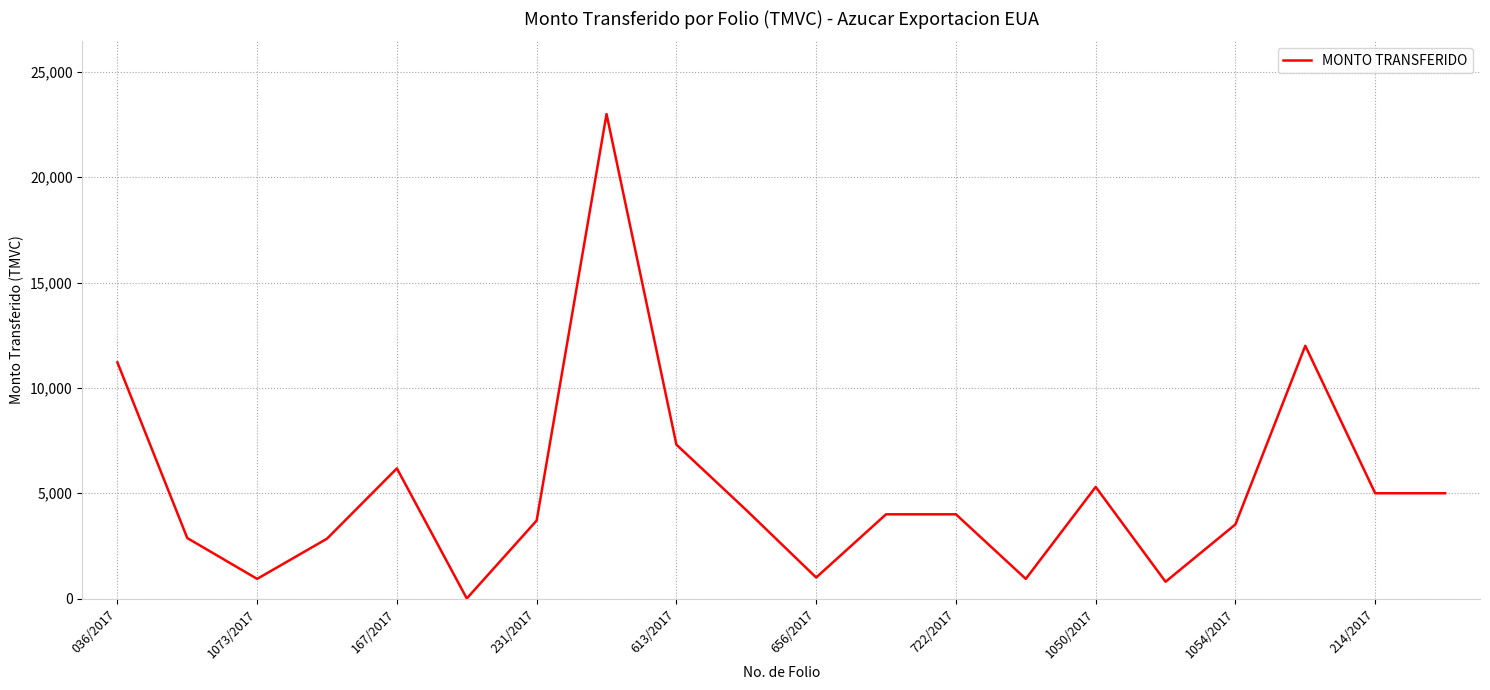

What is the difference between the maximum and minimum values?

22995.6